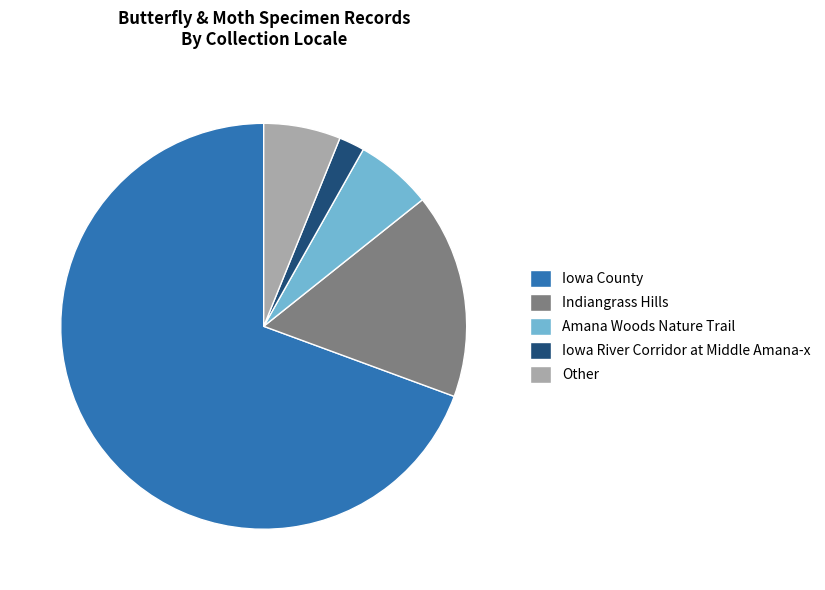

True or false: Other accounts for 6% of the total.

True